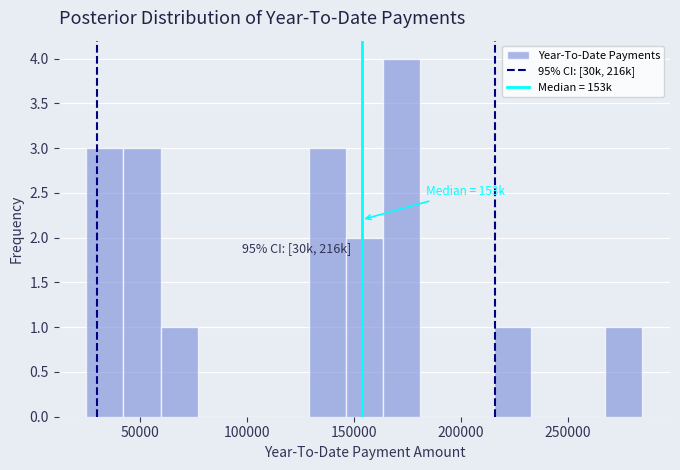

Read against the x-axis, roughly where is the centre of the tallest bar?

170000